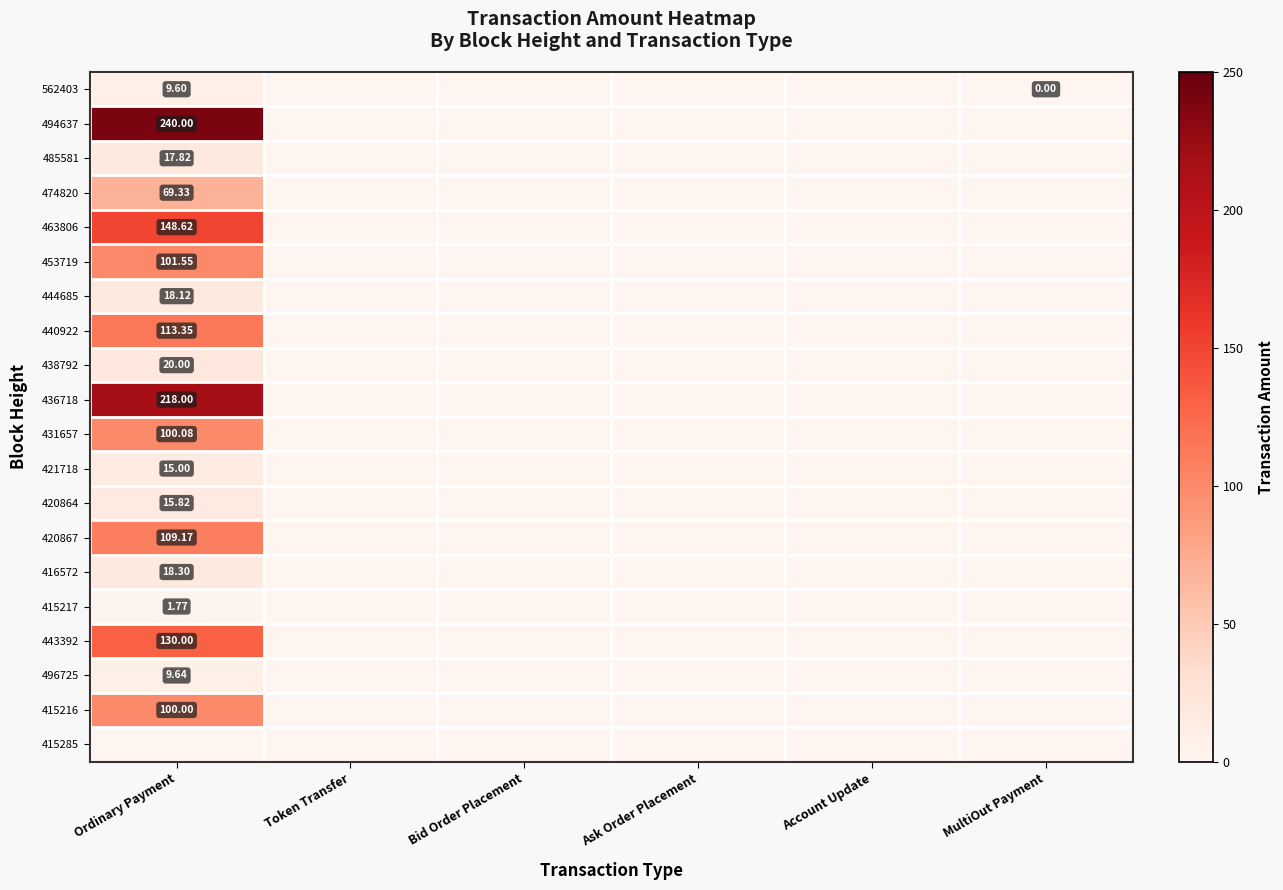

Count the number of data series in this chart.

20